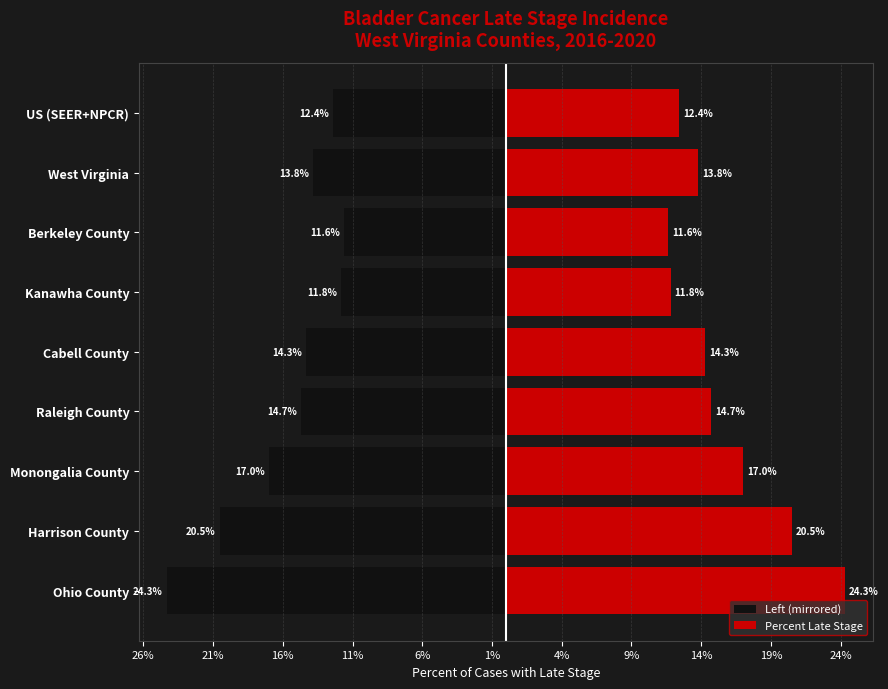

What is the sum of the Percent Late Stage values at US (SEER+NPCR) and Cabell County?

26.7